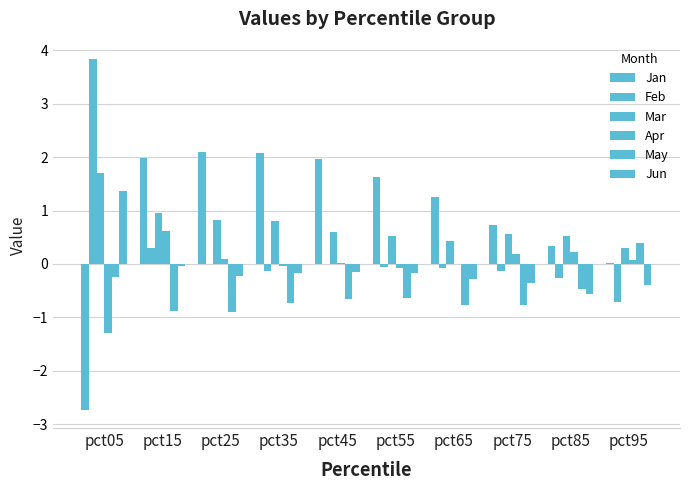

What value does the May series have at pct45?

-0.7